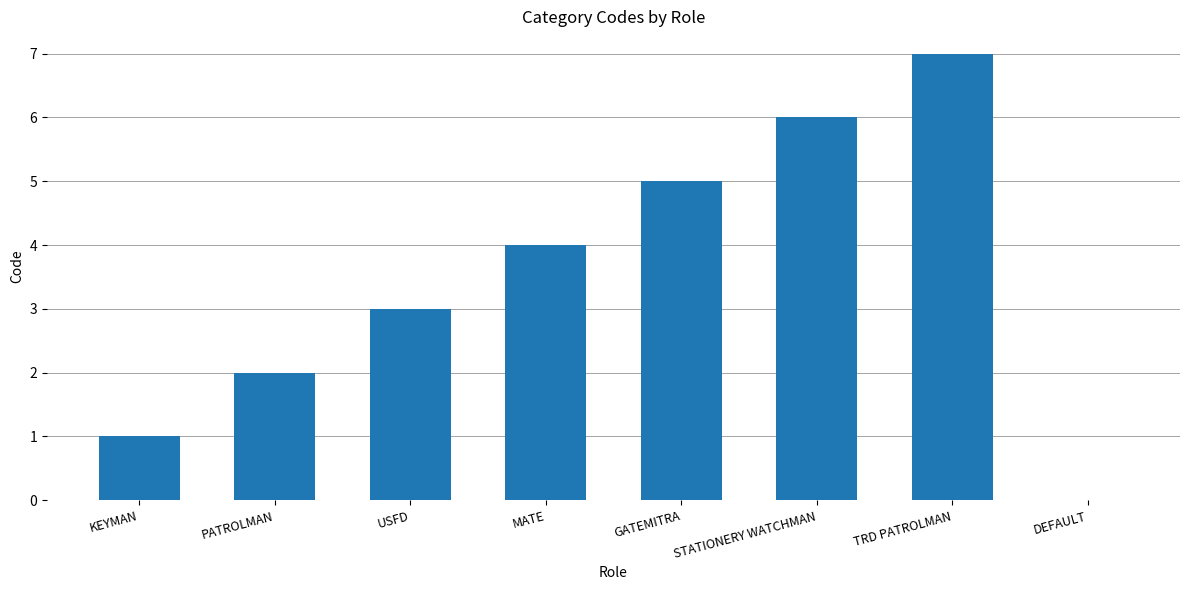

Reading left to right, transcribe all the data shown in this chart.

KEYMAN=1	PATROLMAN=2	USFD=3	MATE=4	GATEMITRA=5	STATIONERY WATCHMAN=6	TRD PATROLMAN=7	DEFAULT=0